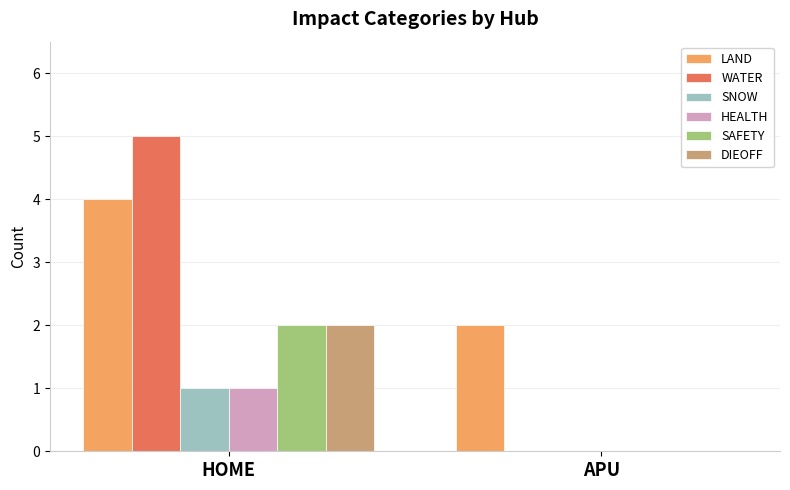

Count the LAND values in the range 2 to 4.

2